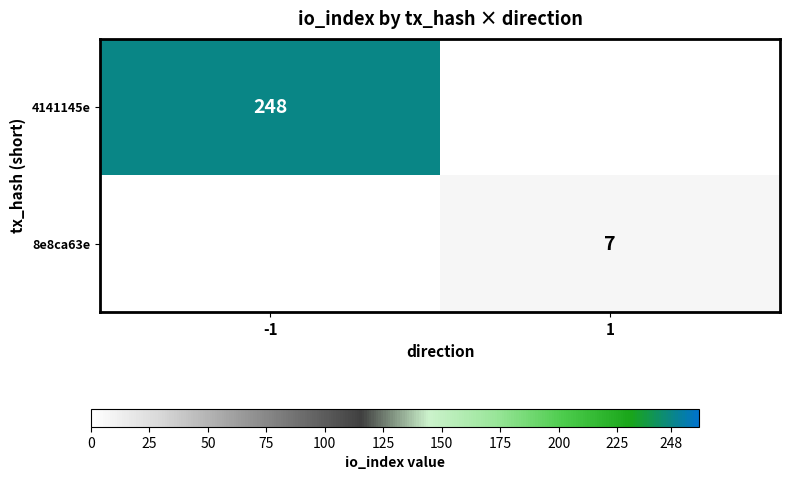

True or false: 4141145e has a value of 248 at -1.

True